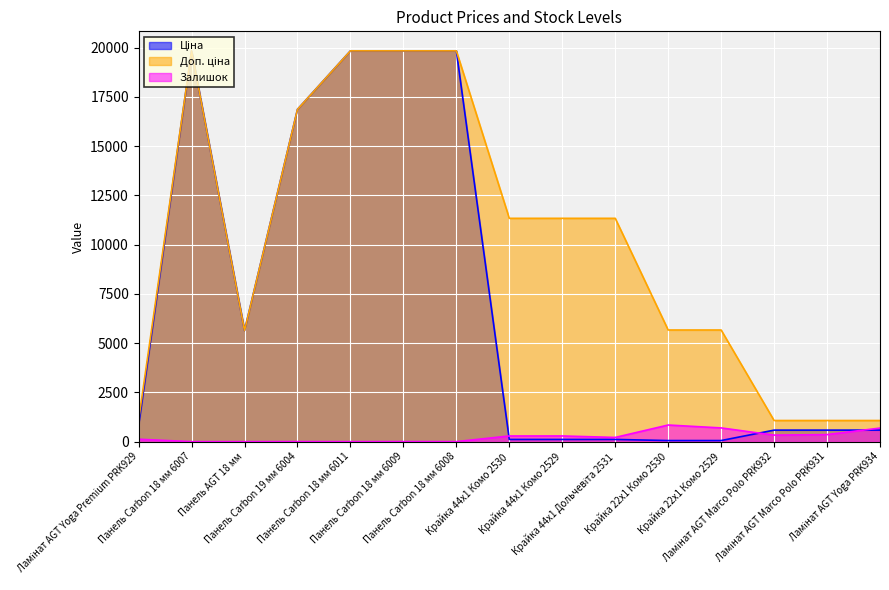

What is the label of the 5th point from the left?

Панель Carbon 18 мм 6011